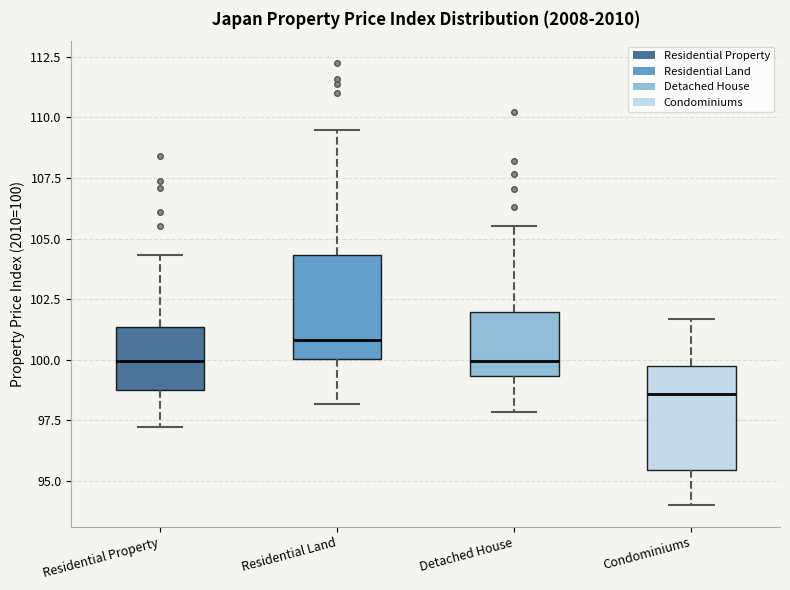

Where does the median line of the box for Residential Property sit on the y-axis? The values are not printed on the chart, so give them approximately, as read against the axis.

100.0